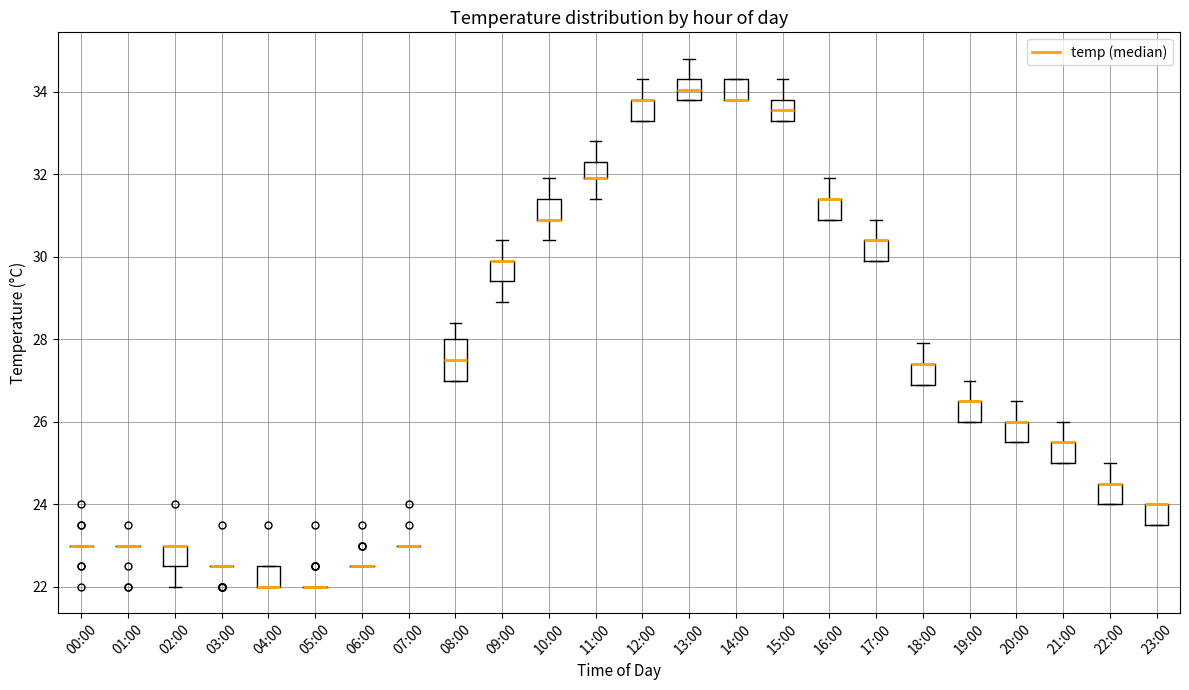

Which box is the tallest, from its lower edge to its upper edge?

08:00